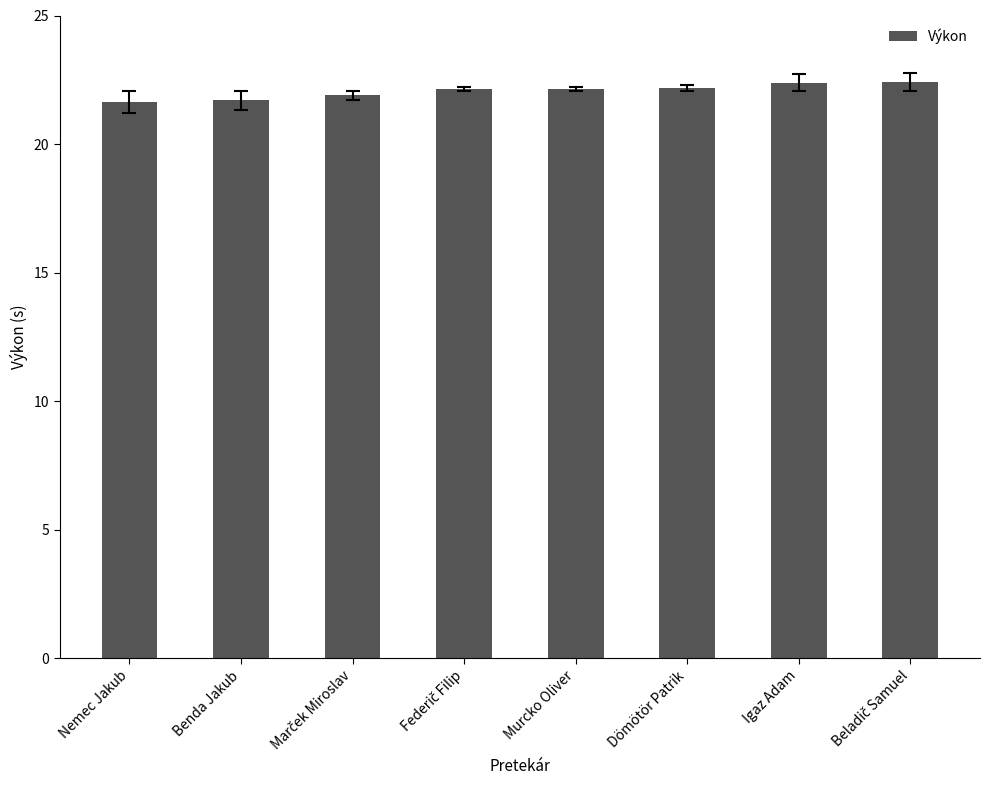

What position from the left is Benda Jakub?

2